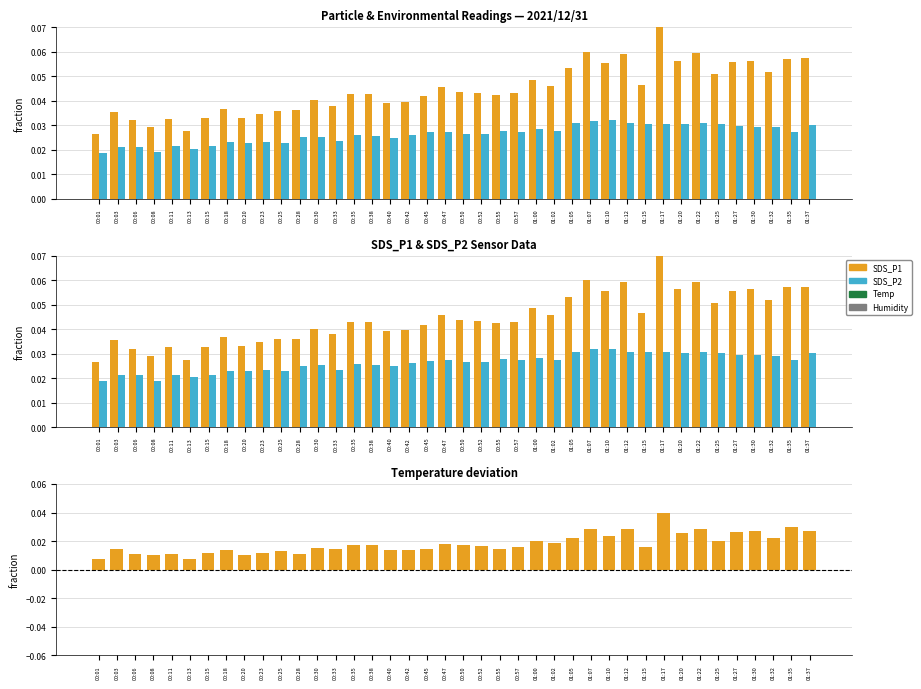

Rank the series at 01:30 from highest to lowest value.

SDS_P1, SDS_P2, SDS_P1 - SDS_P2